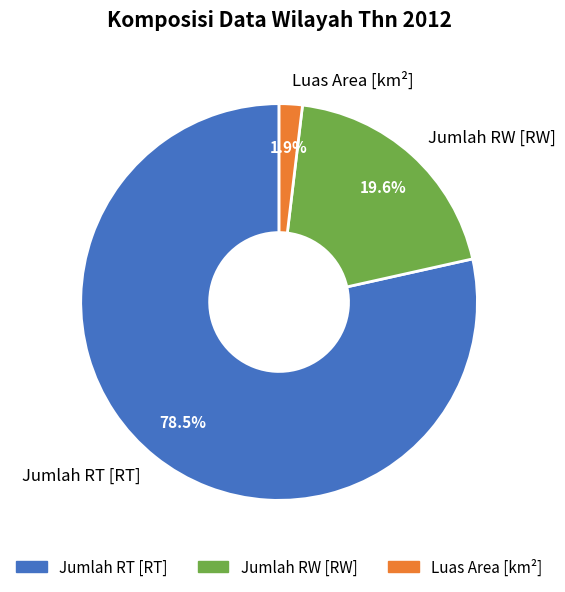

What is the total percentage of Jumlah RW [RW] and Luas Area [km²]?

21.5%